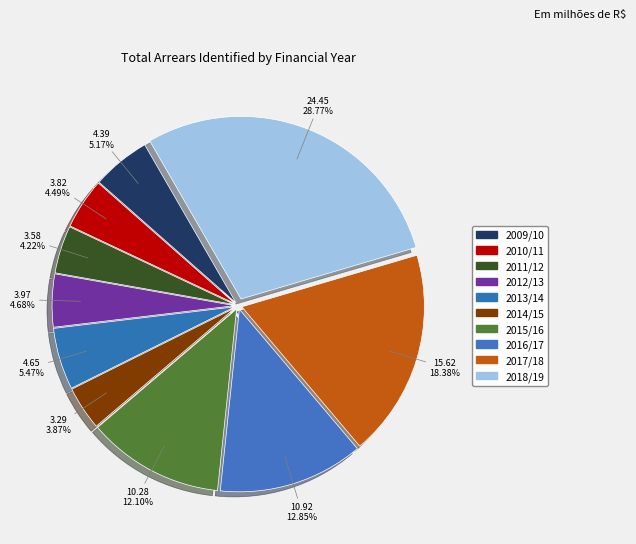

Count the number of slices in the pie.

10